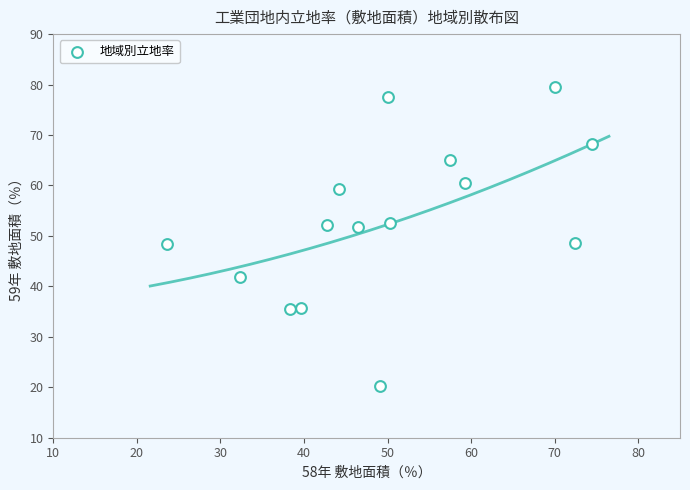

What is the range of X values (max minus min)?

50.9